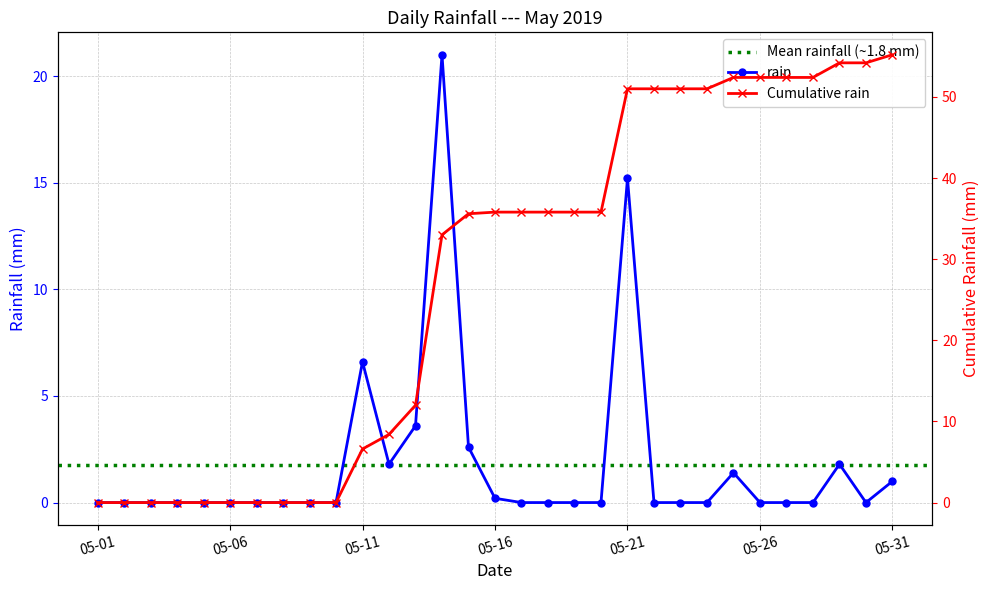

True or false: the data shows 0.0 at 2019-05-24.

True